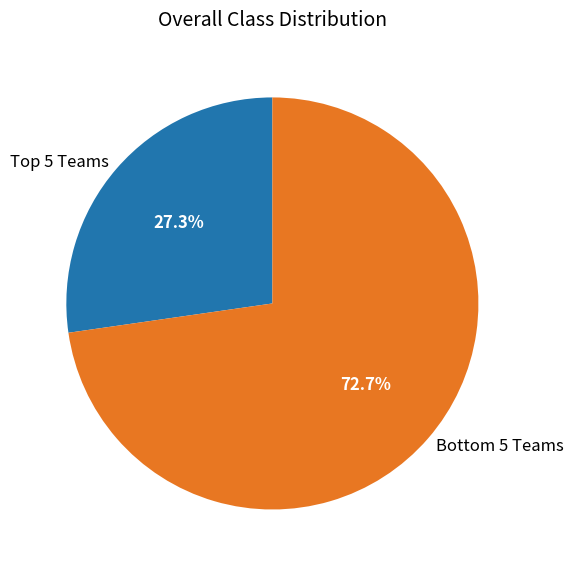

Which category has the smallest portion of the pie?

Top 5 Teams